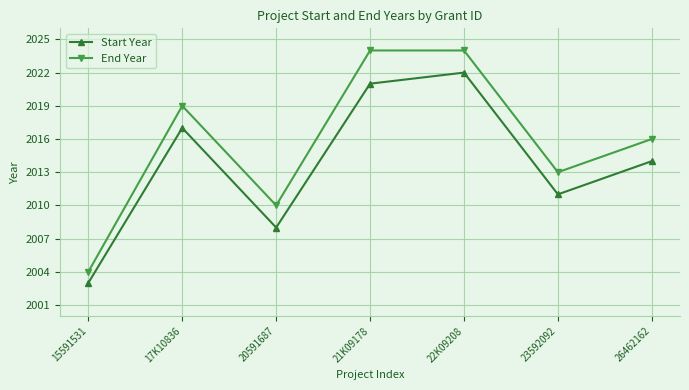

What is the value of the Start Year point at the 5th from the left?

2022